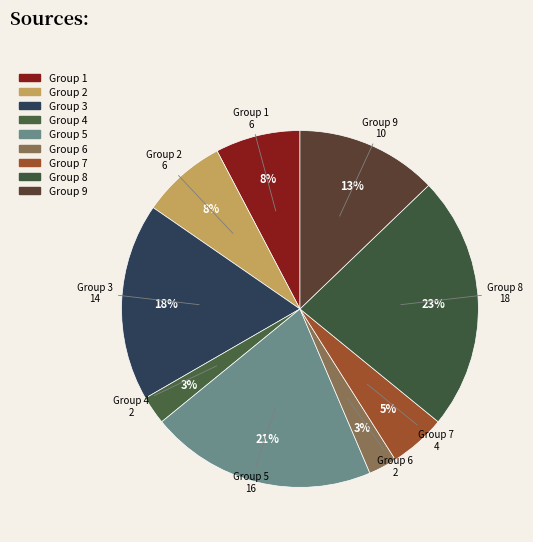

Is it true that Group 8 is 23% of the pie?

True